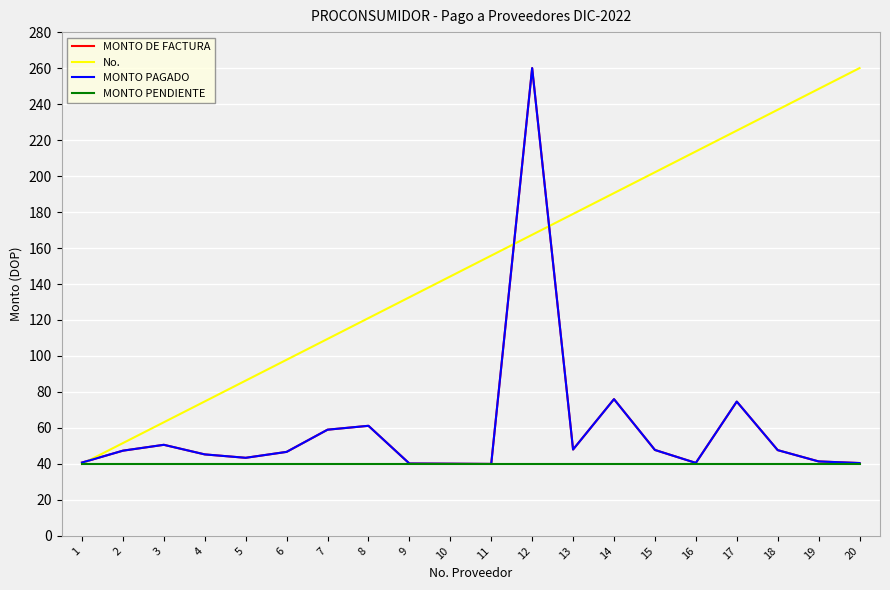

Does the chart display data point markers on the line(s)?

No